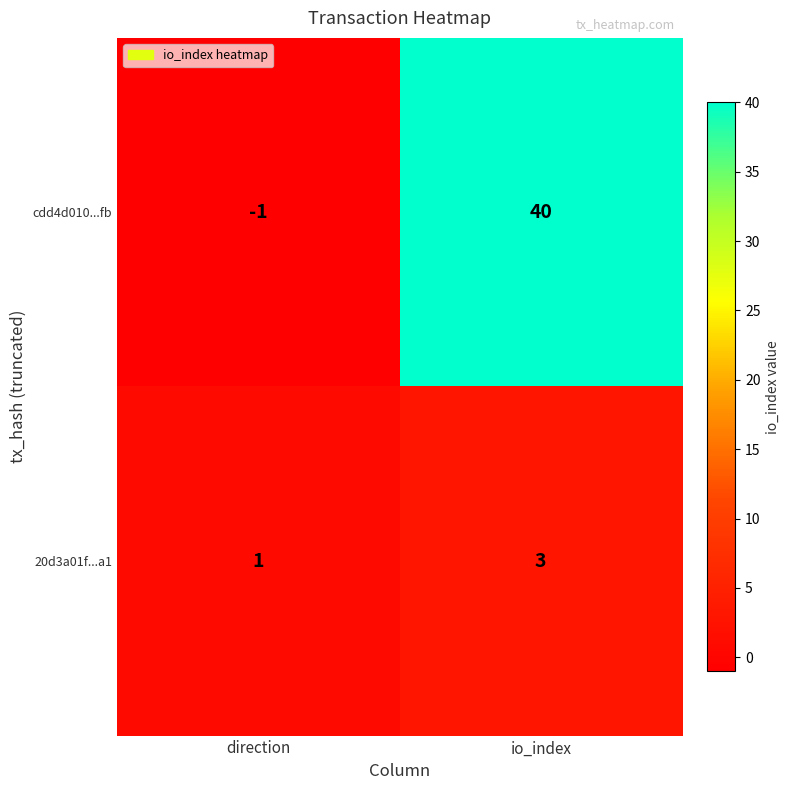

Is it true that cdd4d010...fb equals 0 at direction?

False